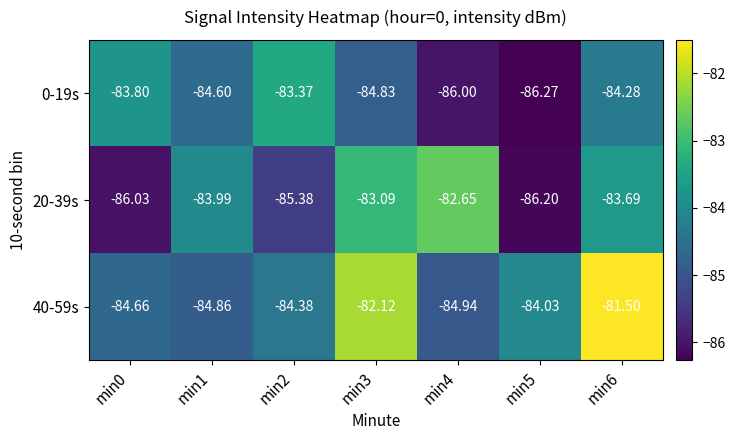

How many data points does each series have?

7